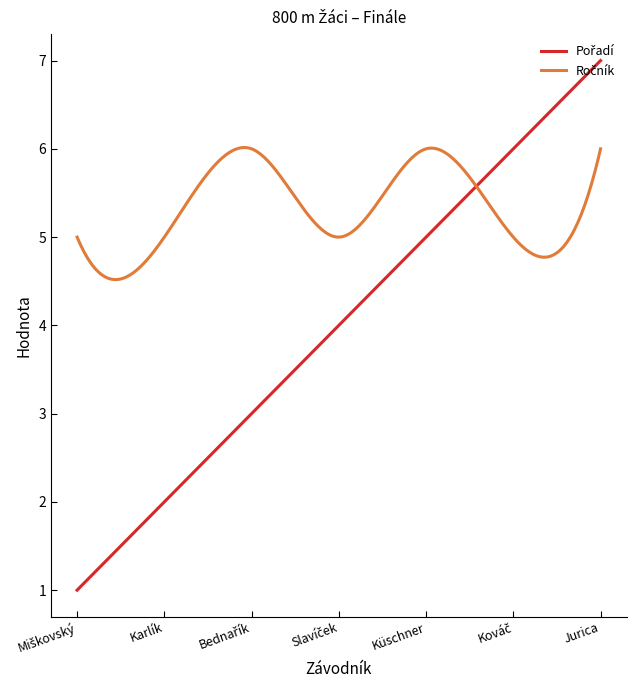

How many distinct data groups are displayed?

2